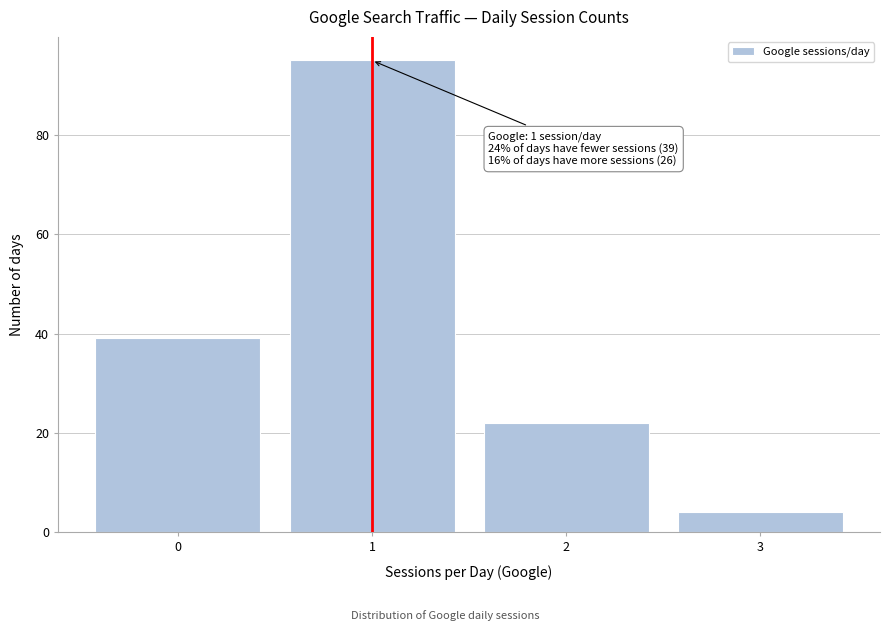

Which range on the x-axis has the tallest bar?

0.5 to 1.5